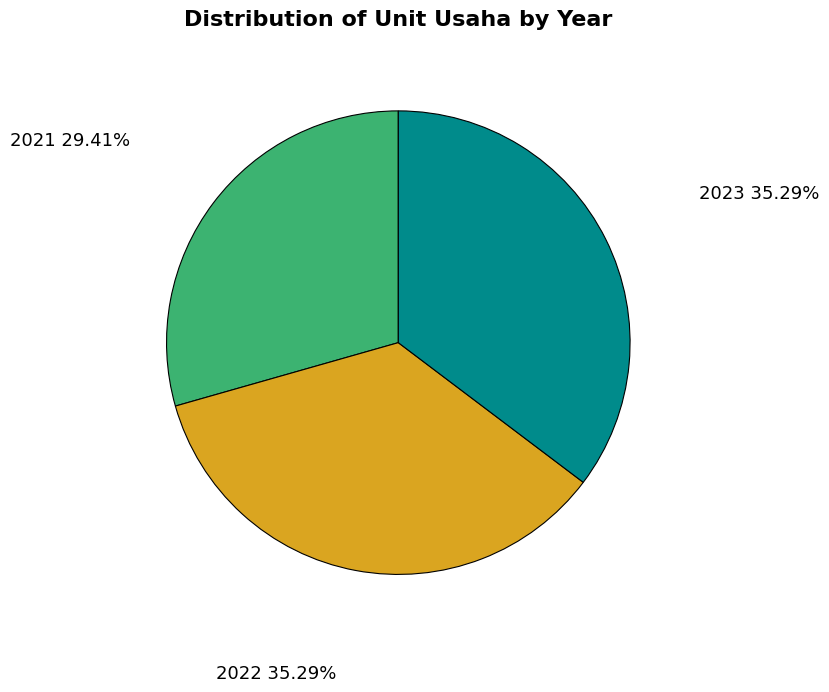

Which has a higher value, 2021 or 2022?

2022